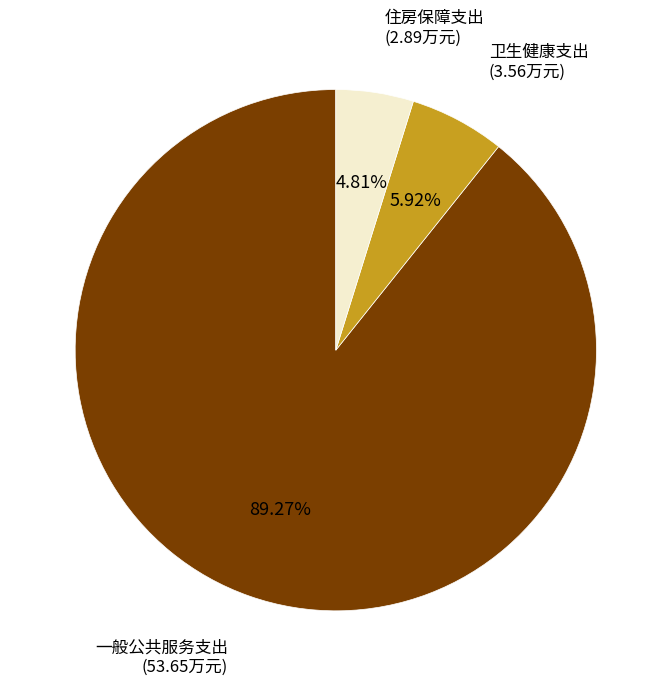

To the nearest percent, what is the average slice percentage?

33%